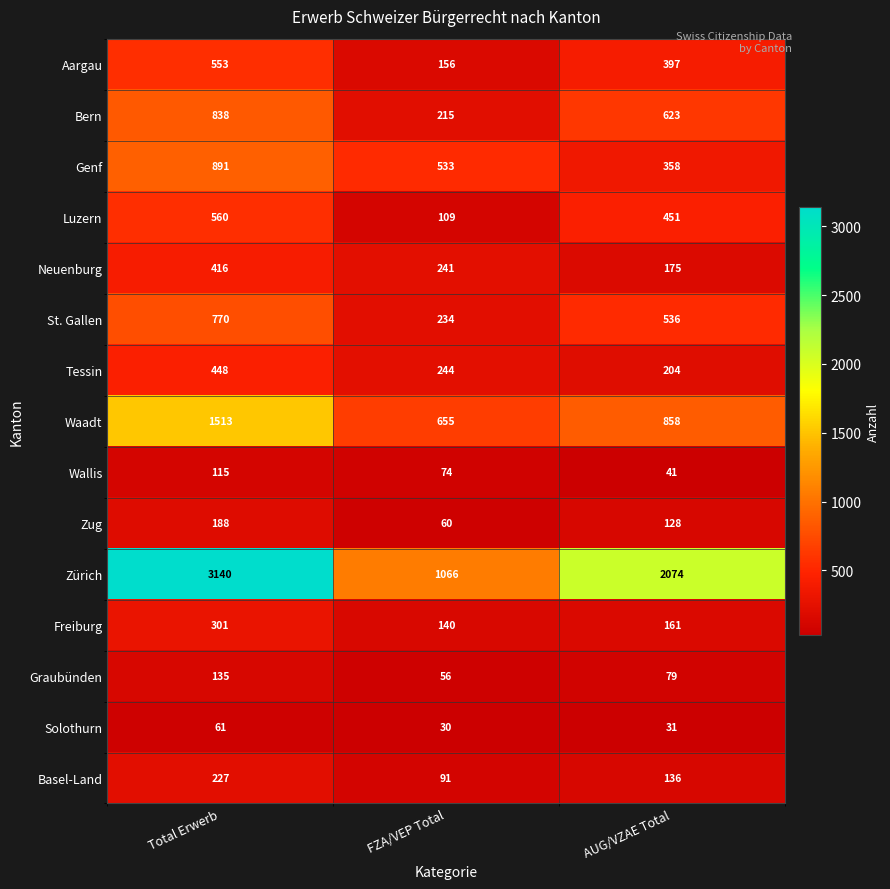

List the series in order of their peak value, highest first.

Zürich, Waadt, Genf, Bern, St. Gallen, Luzern, Aargau, Tessin, Neuenburg, Freiburg, Basel-Land, Zug, Graubünden, Wallis, Solothurn